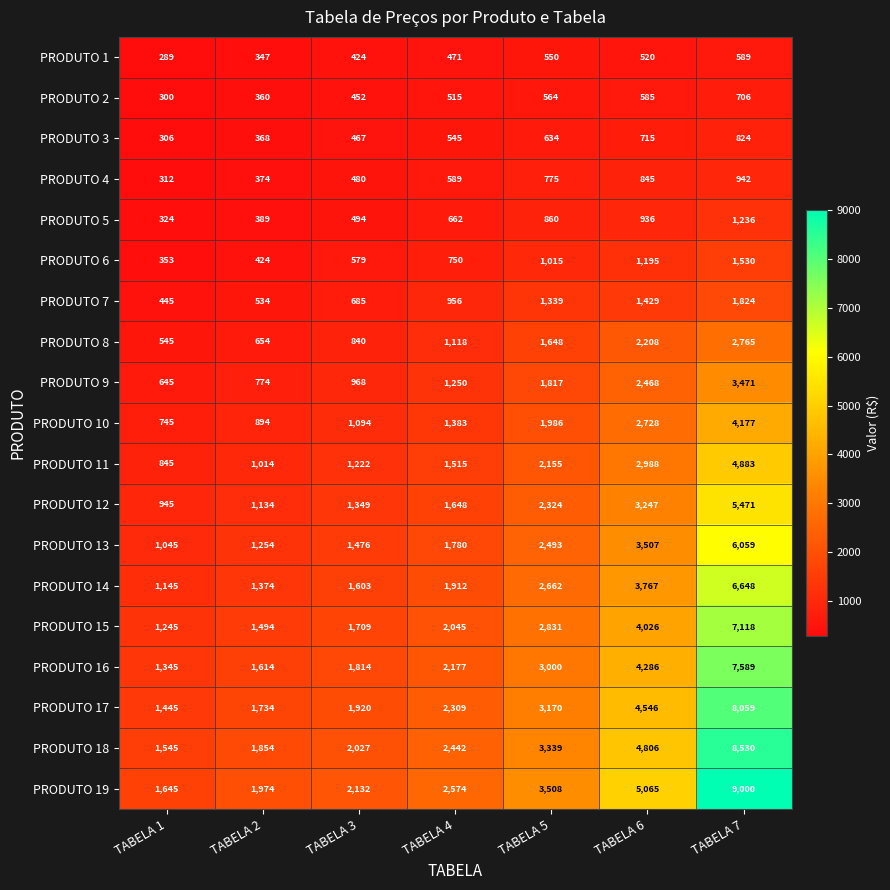

How many data points in PRODUTO 3 are less than 545?

3